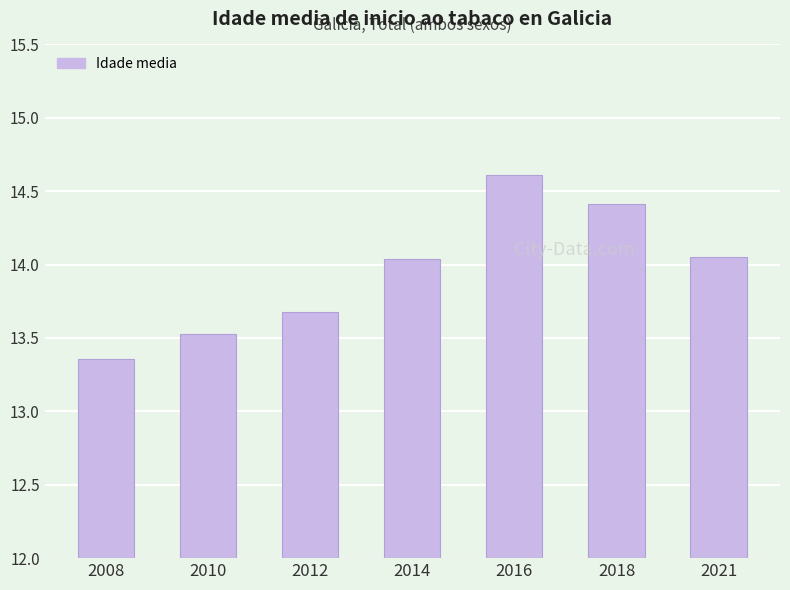

Where is the data nearest to the value 13?

2008